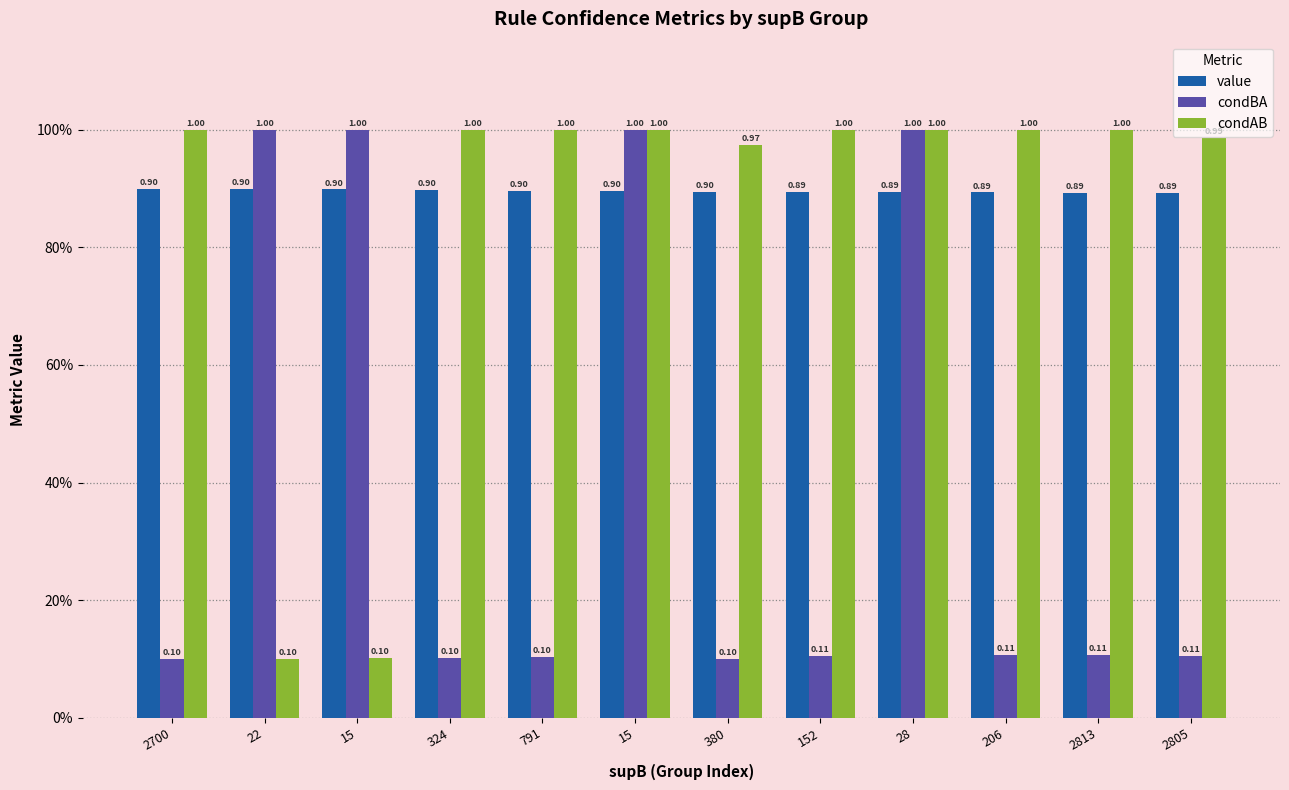

The value of condBA at 28 is 1.0. True or false?

True